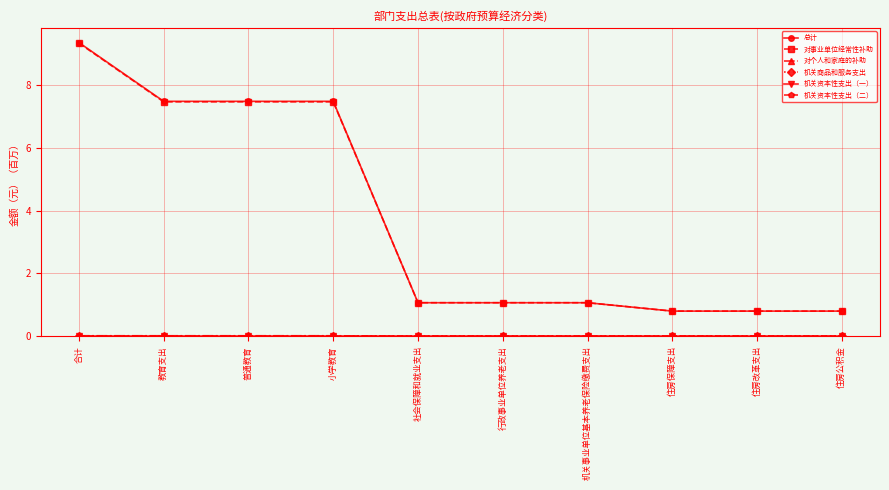

True or false: 机关资本性支出（二） and 机关资本性支出（一） intersect in this chart.

False